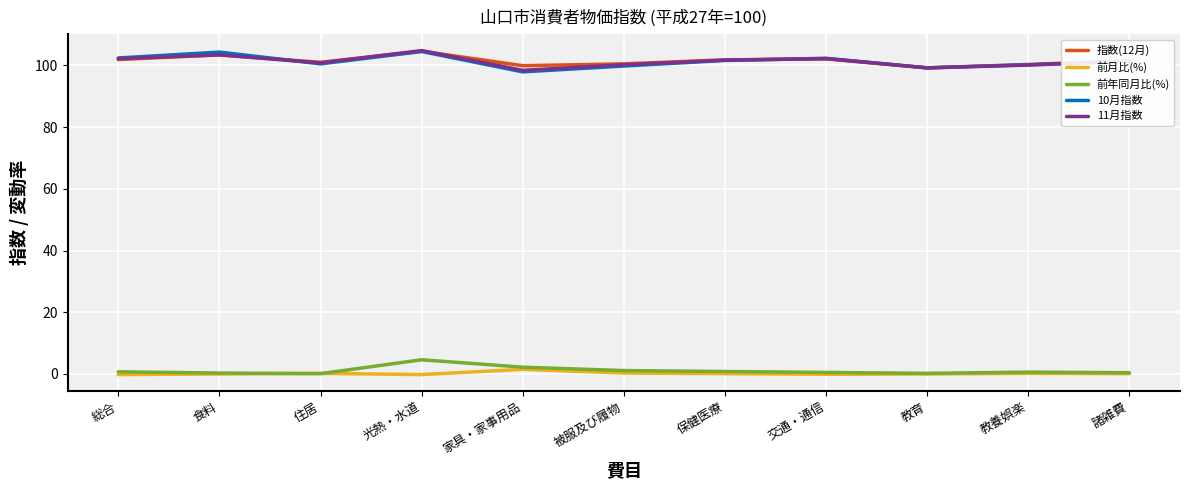

True or false: 前年同月比(%) and 11月指数 cross at least once.

False